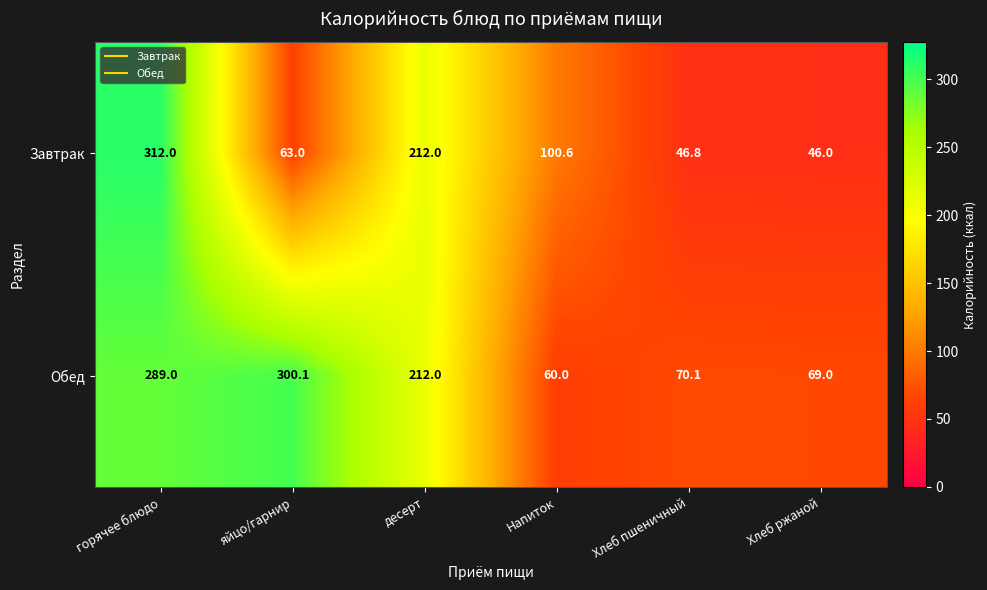

At which category is the sum across all series the highest?

горячее блюдо